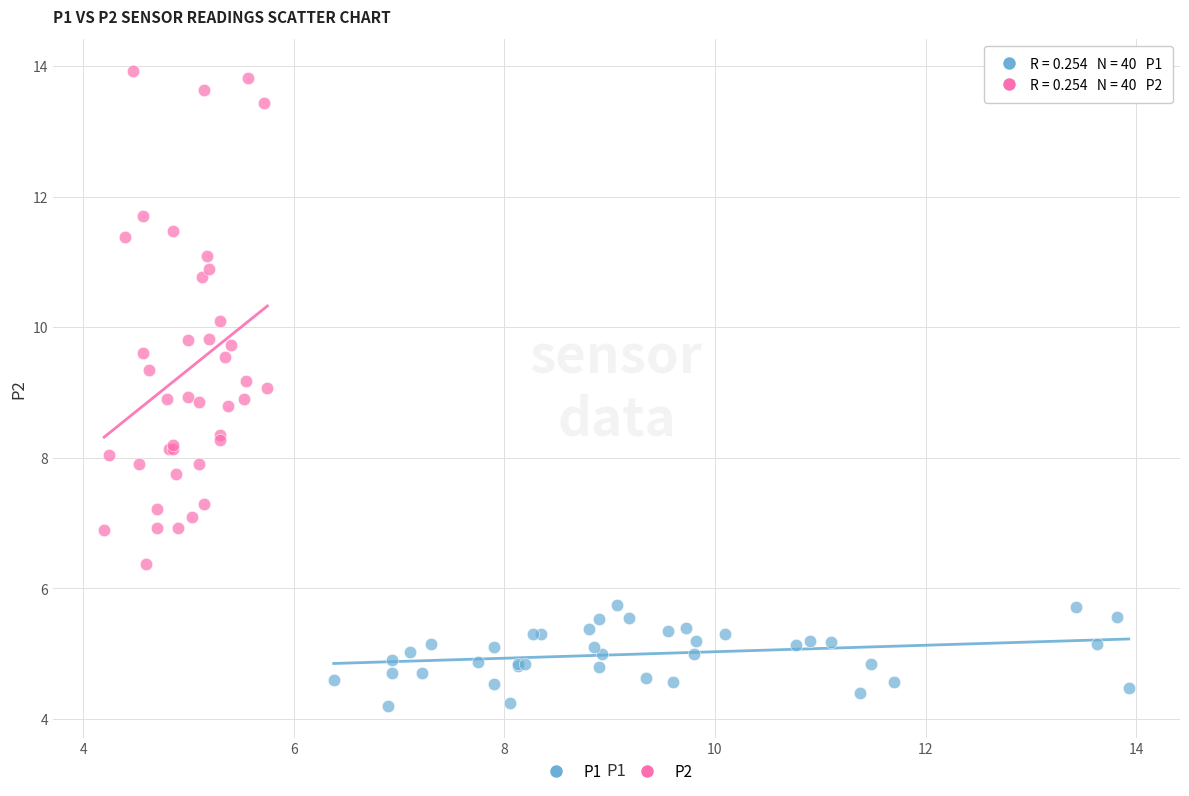

Which series has the widest spread of Y values?

P2